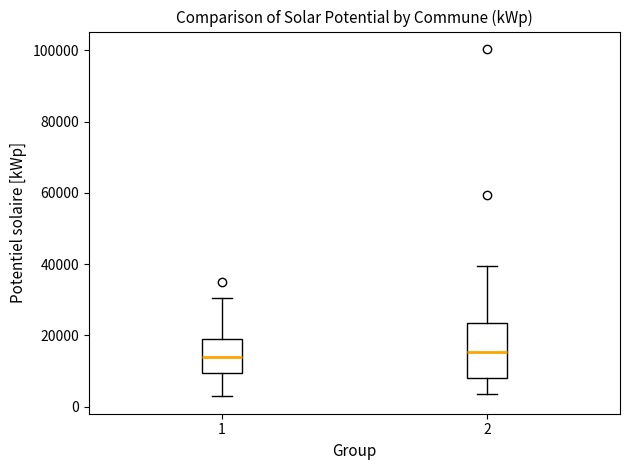

Reading left to right, transcribe this box plot: for each box, give where its median line is, the range the box spans, and where its two whiskers end, as read against the y-axis. The values are not printed on the chart, so give them approximately, as read against the axis.

1: median 14000, box 10000 to 18000, whiskers 2000 to 30000
2: median 16000, box 8000 to 24000, whiskers 4000 to 40000